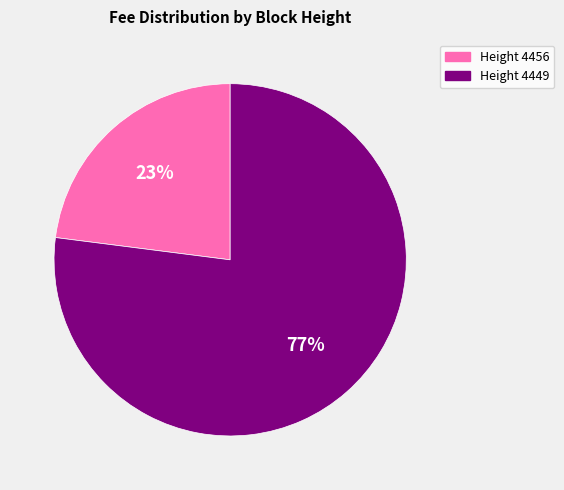

Which has a higher value, Height 4449 or Height 4456?

Height 4449